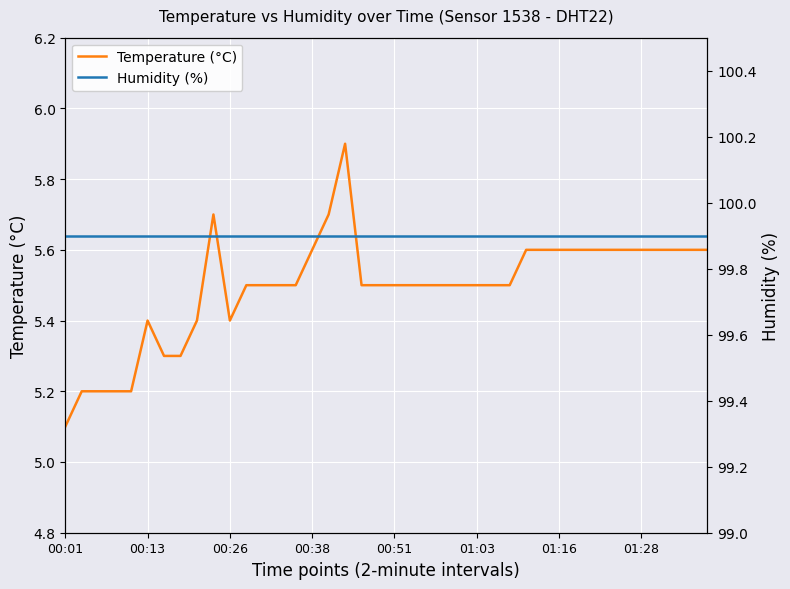

True or false: Humidity (%) has more than 1 interior local peaks.

False